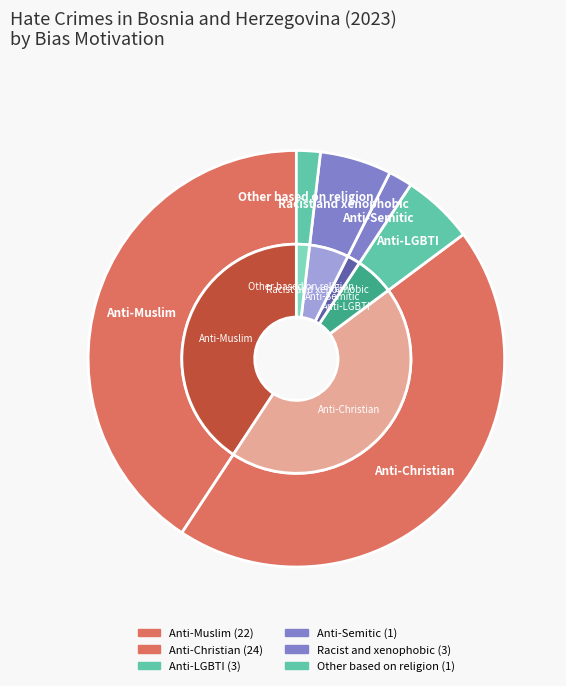

What percentage is the Racist and xenophobic hate crime slice, to the nearest percent?

6%